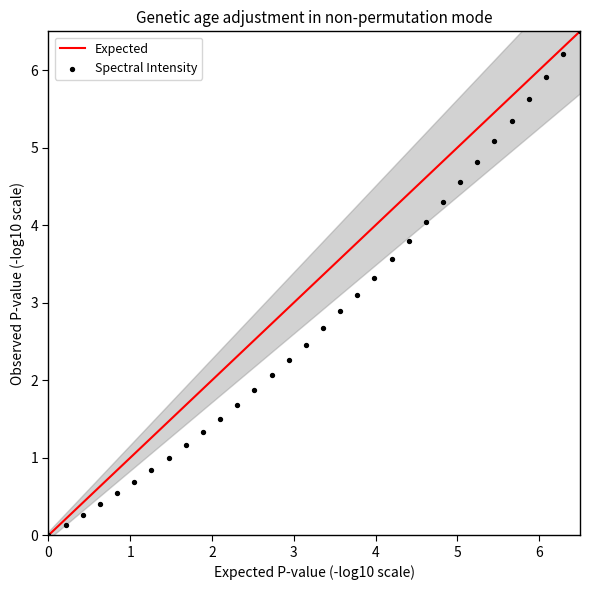

Which has a higher value, 221.1174 or 223.0264?

223.0264